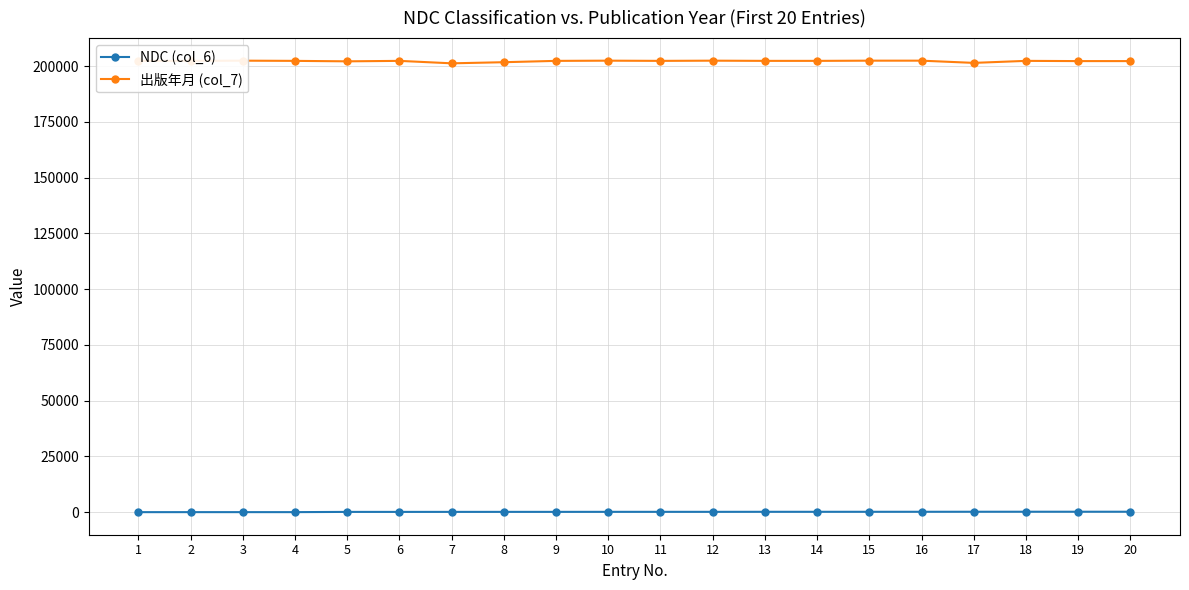

What is the value of the 出版年月 (col_7) point at the 12th from the left?

202401.0